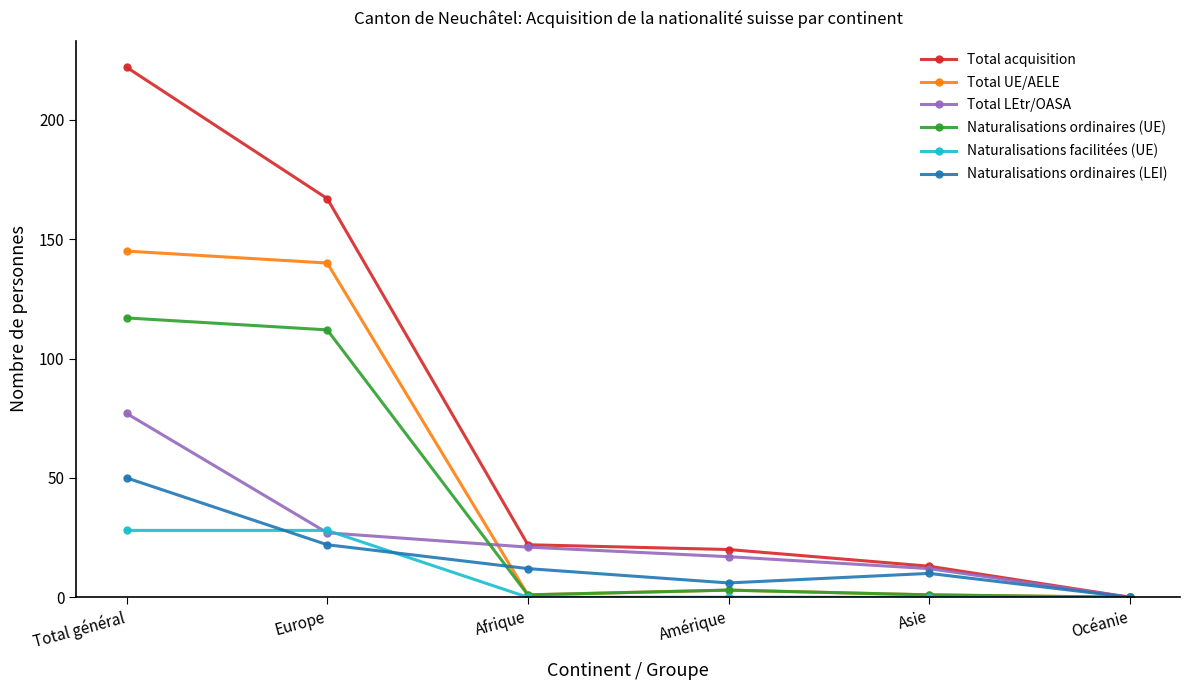

How many lines are shown in the chart?

6